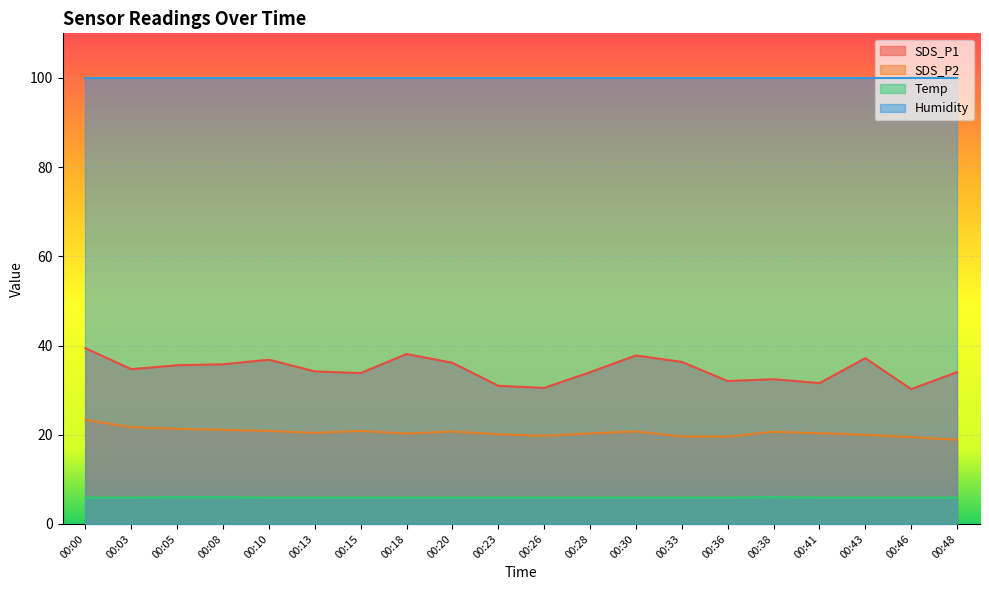

Between 00:26 and 00:23, which is larger?

00:23